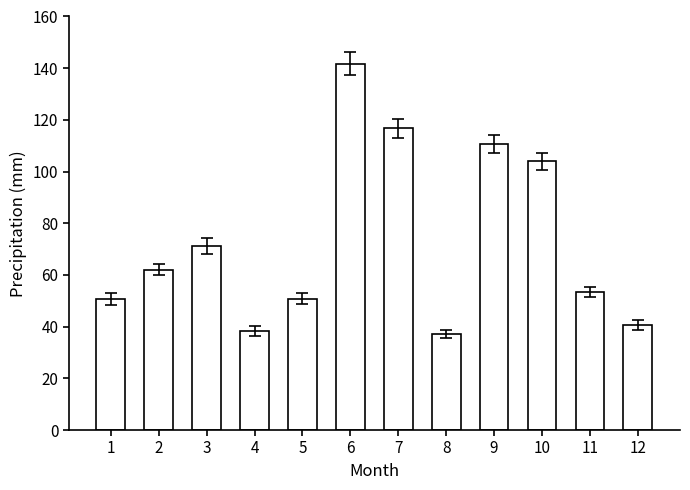

The value at 5 is 50.8. True or false?

True